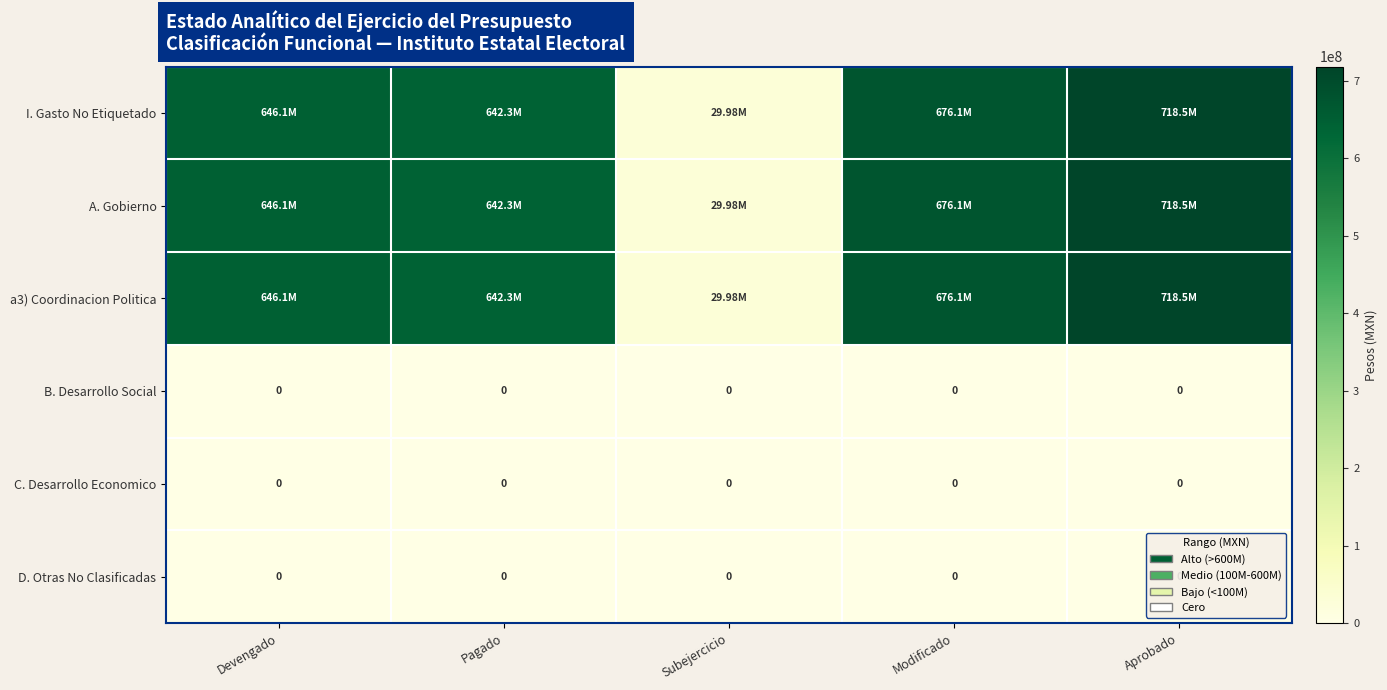

List the labels in order of D. Otras No Clasificadas value, smallest first.

Devengado, Pagado, Subejercicio, Modificado, Aprobado